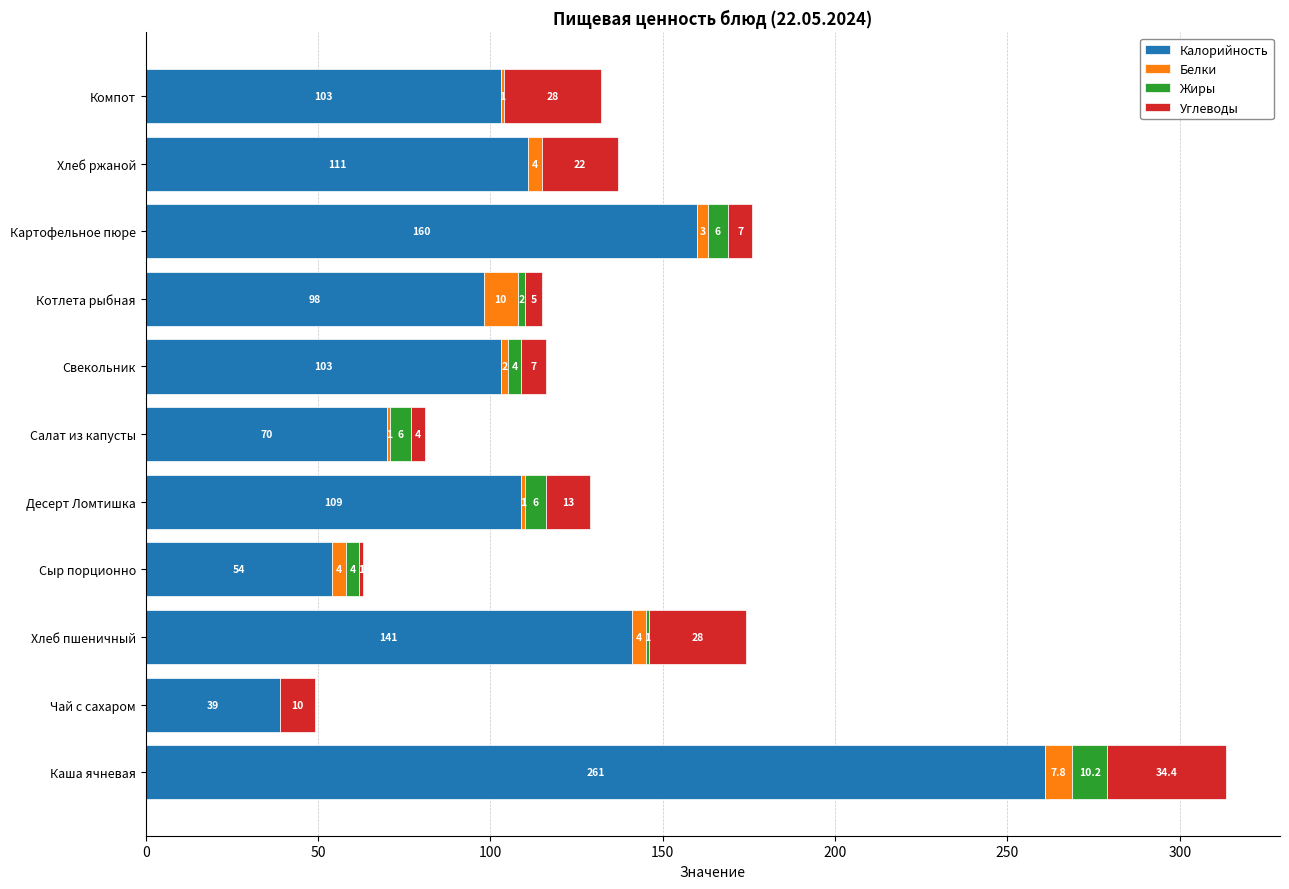

The Калорийность series shows 42.3 at Хлеб пшеничный. True or false?

False